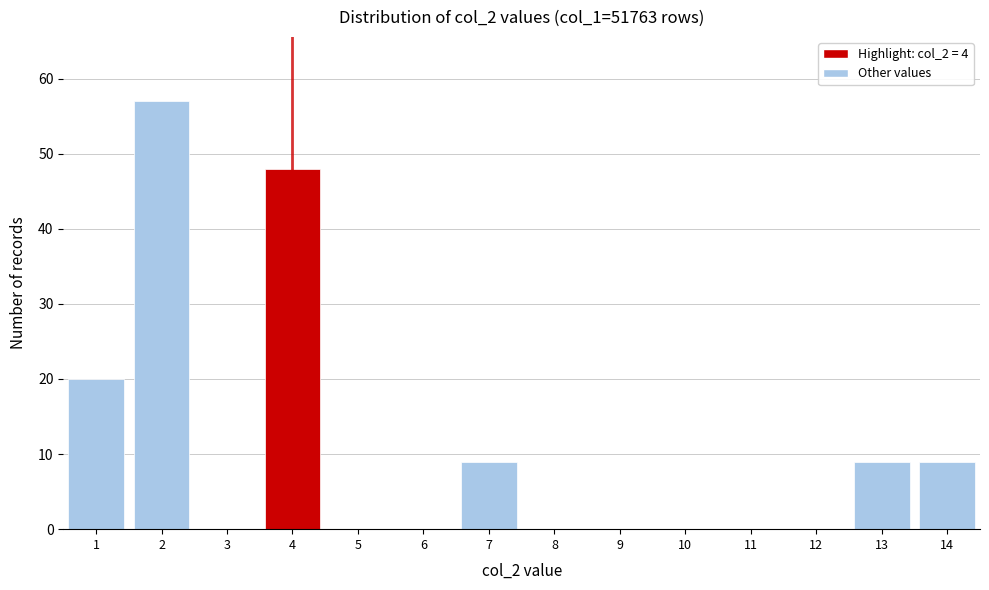

Reading left to right, what are all the values shown in this chart?

1=20	2=57	3=0	4=48	5=0	6=0	7=9	8=0	9=0	10=0	11=0	12=0	13=9	14=9